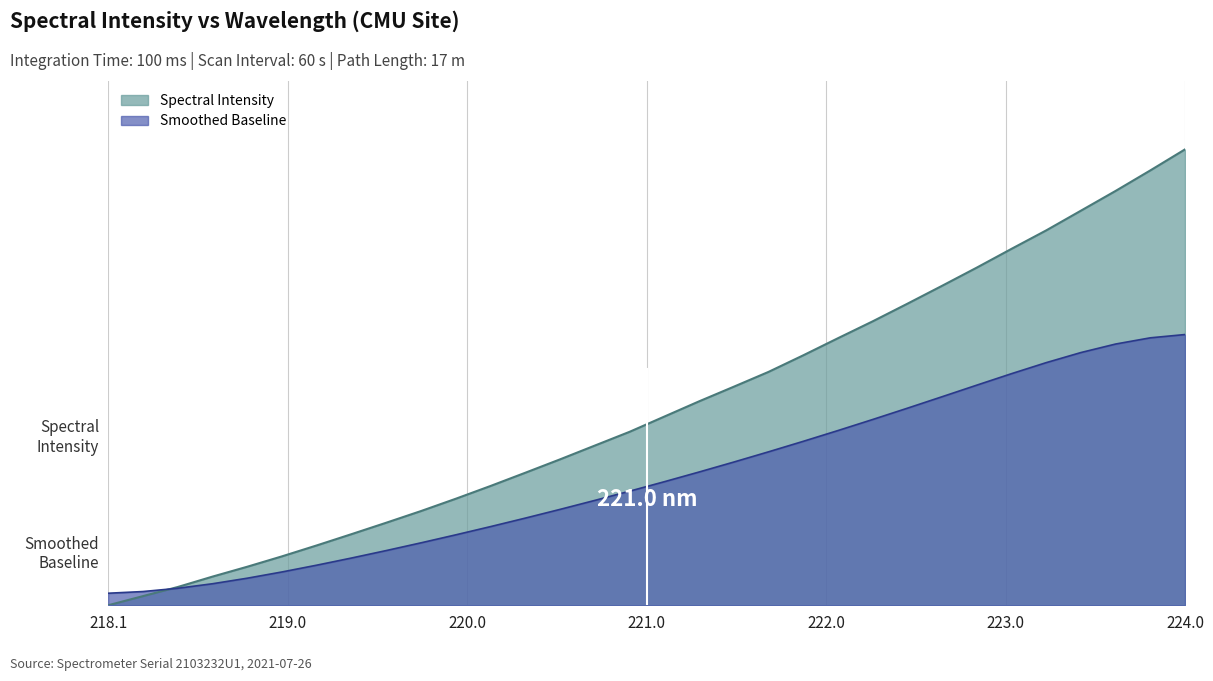

Does the chart display data point markers on the line(s)?

No